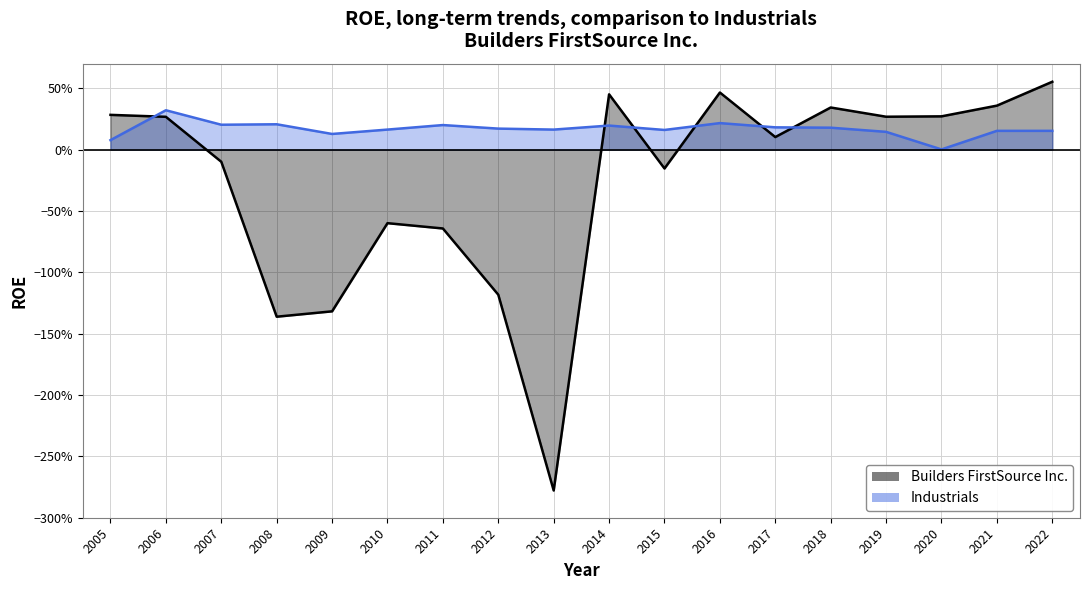

Rank the series by their average value, from lowest to highest.

Builders FirstSource Inc., Industrials